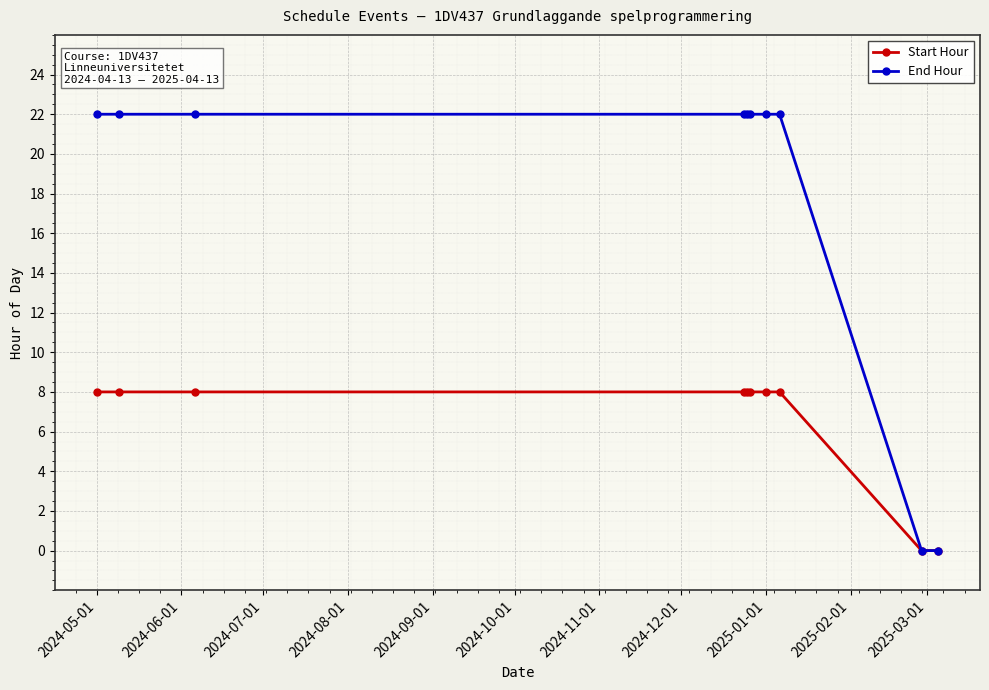

Which series has the widest spread of values?

End Hour